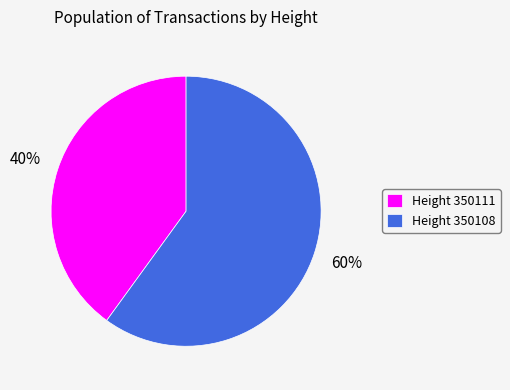

To the nearest percent, what is the average slice percentage?

50%